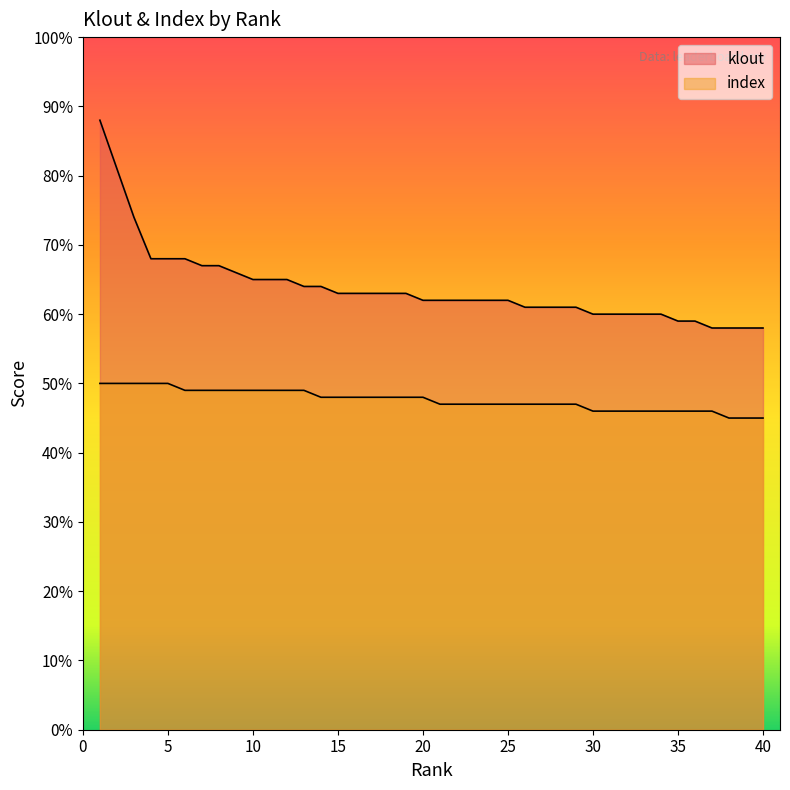

Reading right to left, transcribe all the data shown in this chart.

klout: 58	58	58	58	59	59	60	60	60	60	60	61	61	61	61	62	62	62	62	62	62	63	63	63	63	63	64	64	65	65	65	66	67	67	68	68	68	74	81	88
index: 45	45	45	46	46	46	46	46	46	46	46	47	47	47	47	47	47	47	47	47	48	48	48	48	48	48	48	49	49	49	49	49	49	49	49	50	50	50	50	50